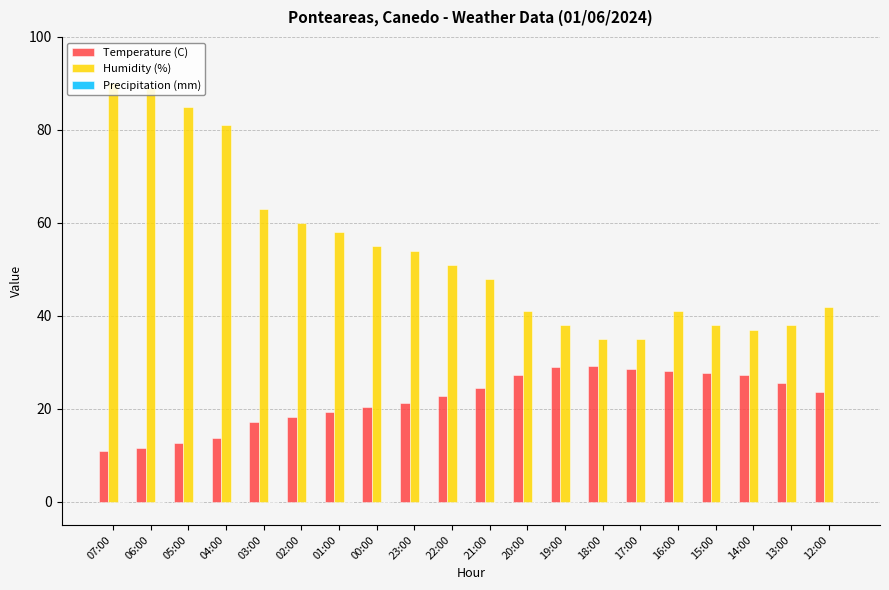

What is the lowest value of the Humidity (%) series?

35.0